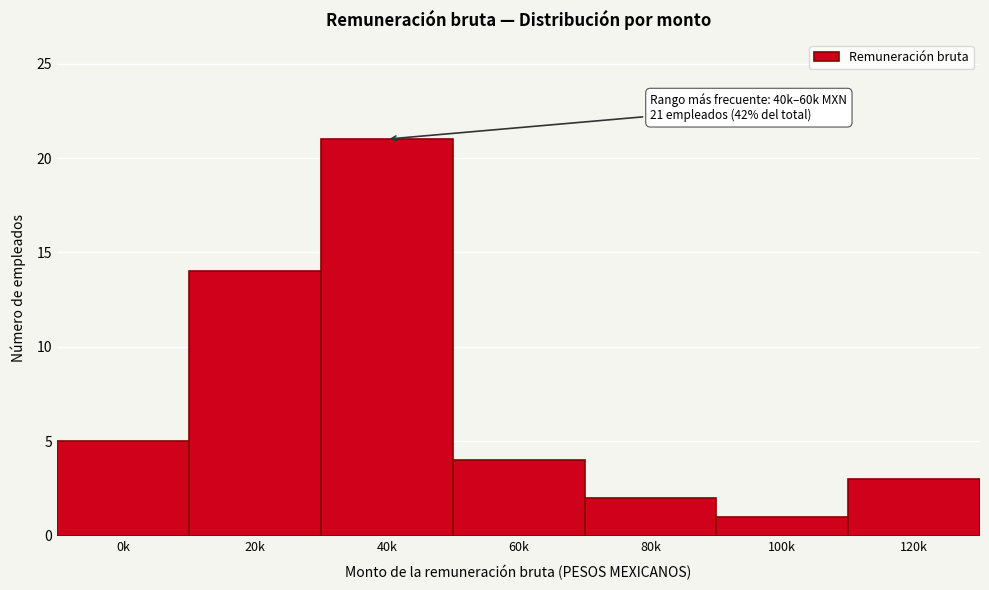

Reading right to left, list all the values displayed in this chart.

120k=3	100k=1	80k=2	60k=4	40k=21	20k=14	0k=5